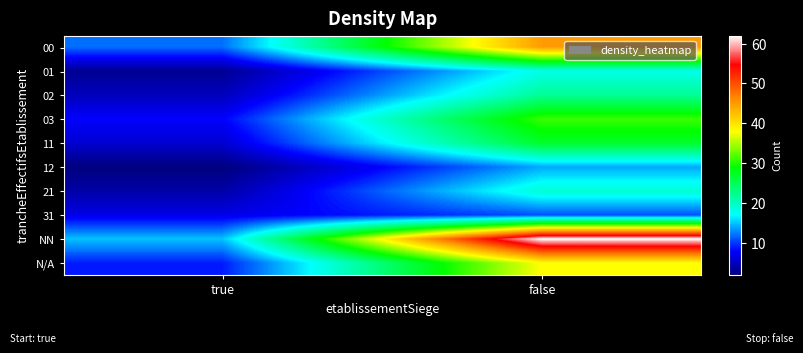

Reading left to right, what are all the values shown in this chart?

00: true=12	false=45
01: true=3	false=18
02: true=5	false=22
03: true=8	false=31
11: true=6	false=27
12: true=2	false=14
21: true=4	false=19
31: true=7	false=11
NN: true=15	false=62
N/A: true=9	false=38